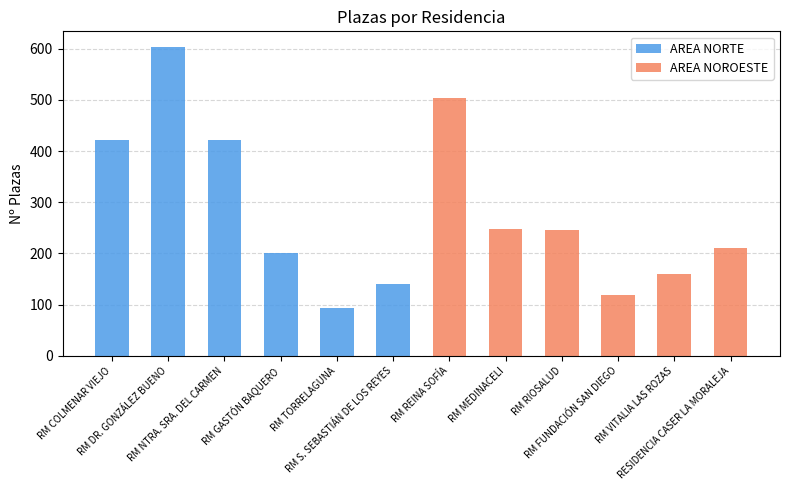

How many groups of bars are there?

12